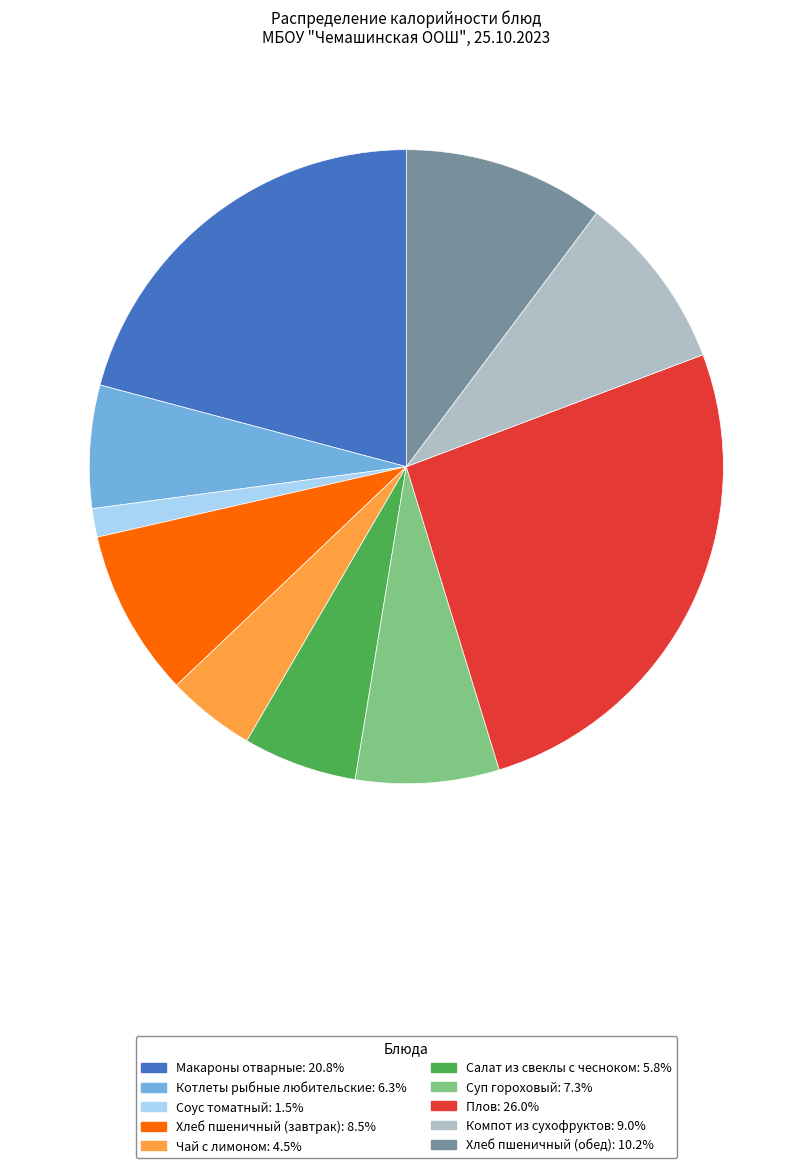

Do Чай с лимоном and Компот из сухофруктов together represent more than half of the pie?

No